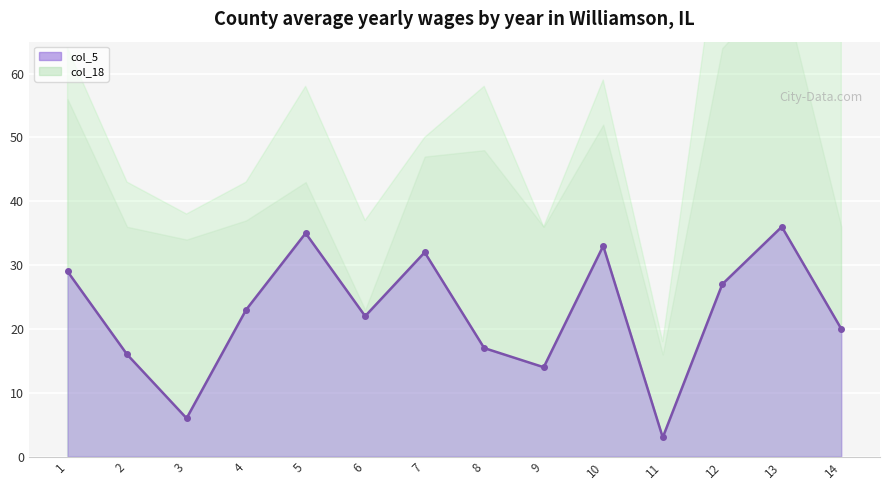

Read the col_5 value at 12, to the nearest 5.

25